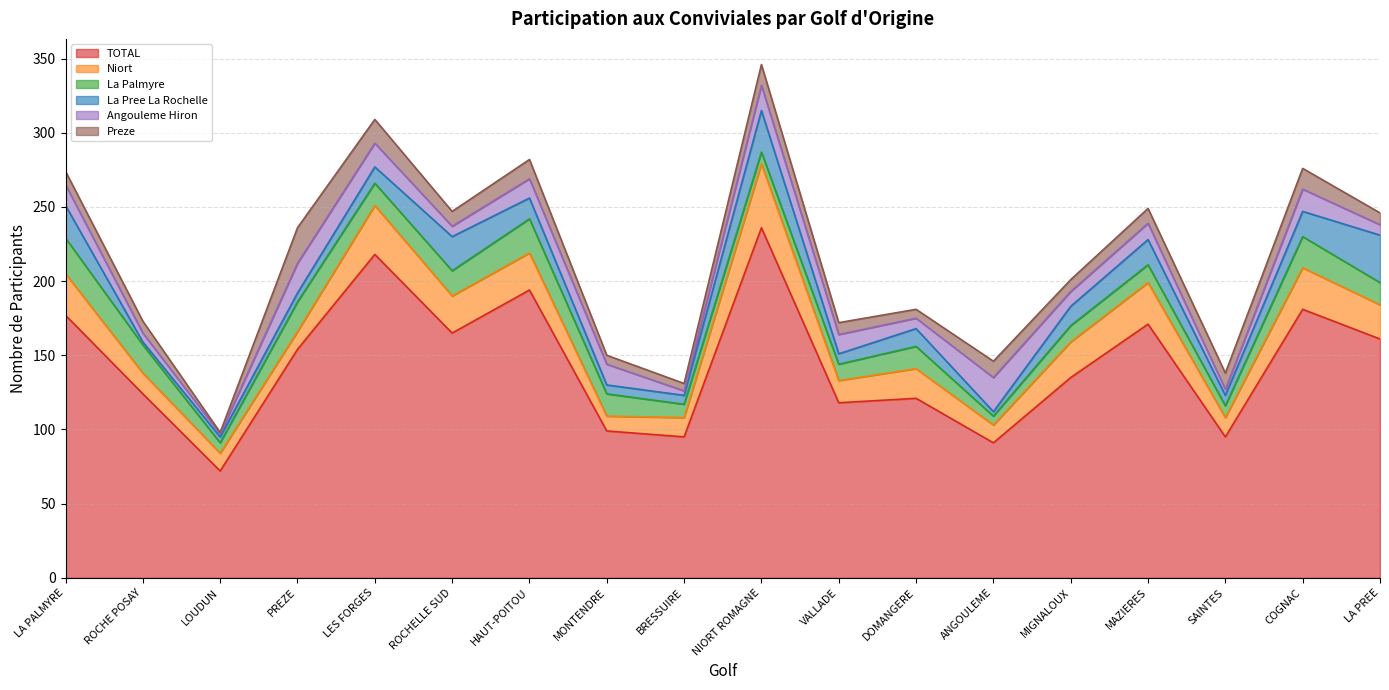

What is the spread (max minus min) of values at ROCHE POSAY?

122